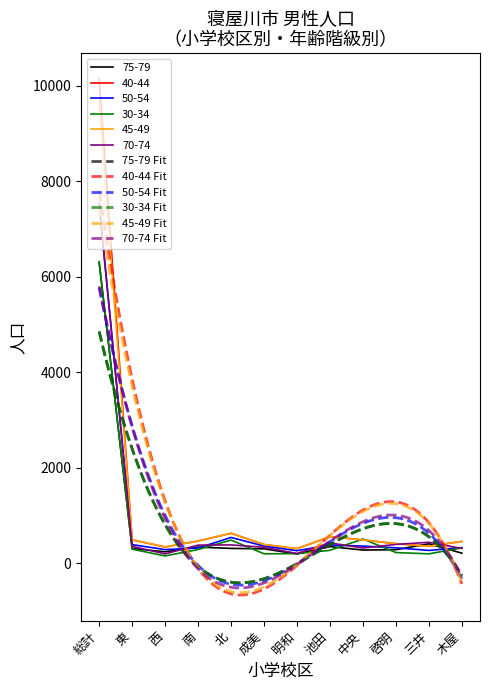

Which series has the largest total across all categories?

40-44